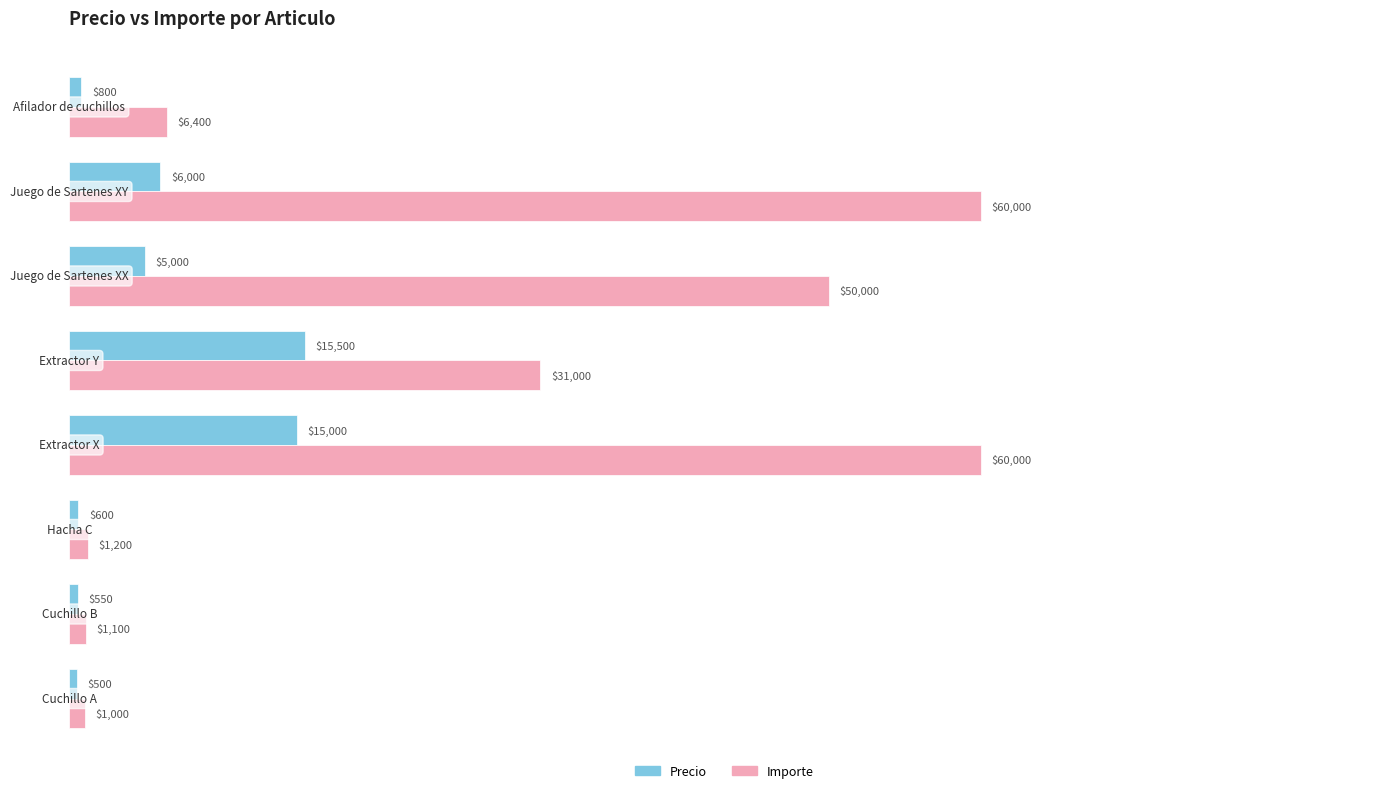

What is the average value of the Precio series?

5494